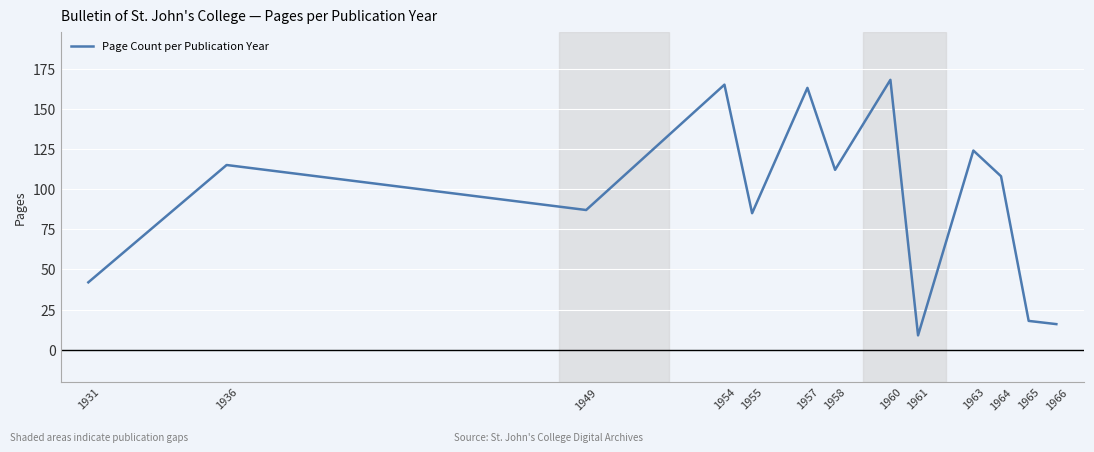

Does the chart display data point markers on the line(s)?

No